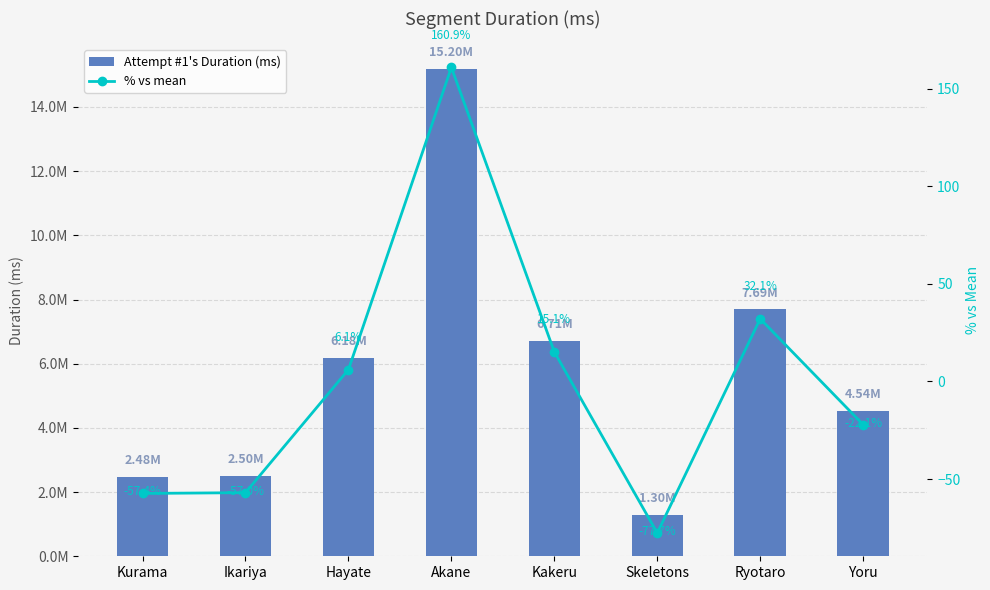

Are the bars grouped side by side (vs. stacked)?

Yes